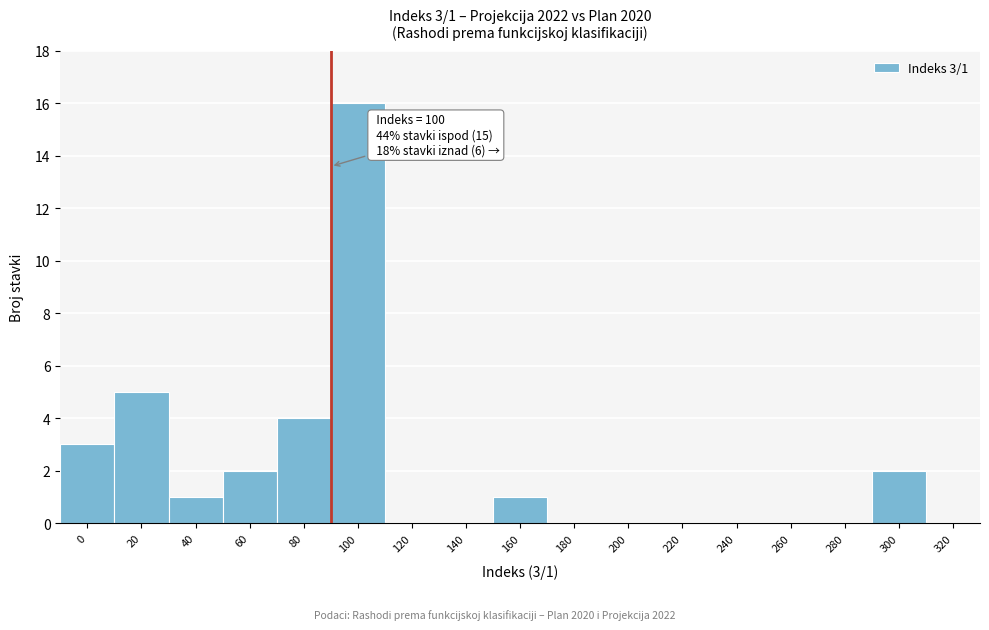

Reading left to right, transcribe all the data shown in this chart.

0=3	20=5	40=1	60=2	80=4	100=16	120=0	140=0	160=1	180=0	200=0	220=0	240=0	260=0	280=0	300=2	320=0